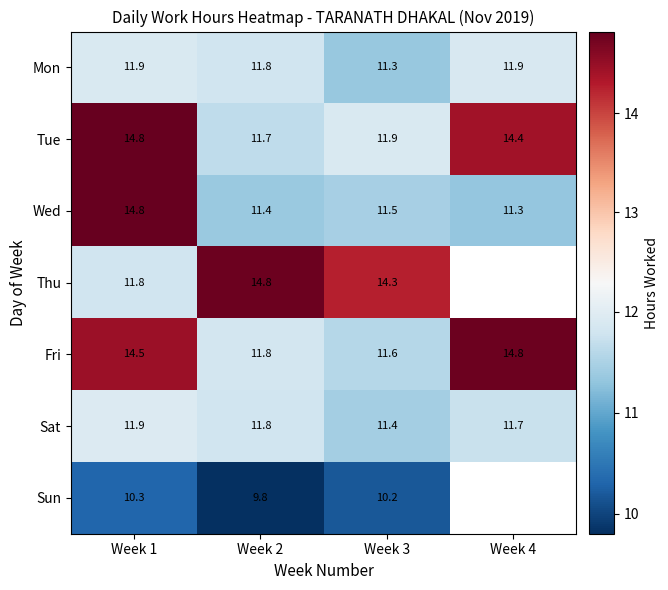

Which series has the largest total across all categories?

Tue